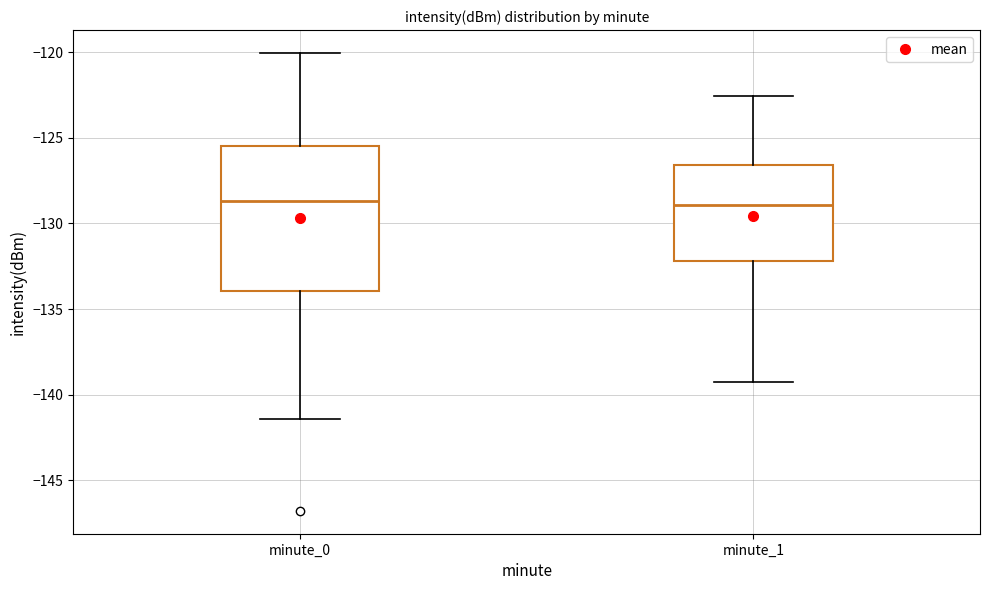

Reading left to right, read every box against the y-axis: the position of its median line, the range the box covers, and the ends of its whiskers. The values are not printed on the chart, so give them approximately, as read against the axis.

minute_0: median -128.5, box -134.0 to -125.5, whiskers -141.5 to -120.0
minute_1: median -129.0, box -132.0 to -126.5, whiskers -139.5 to -122.5